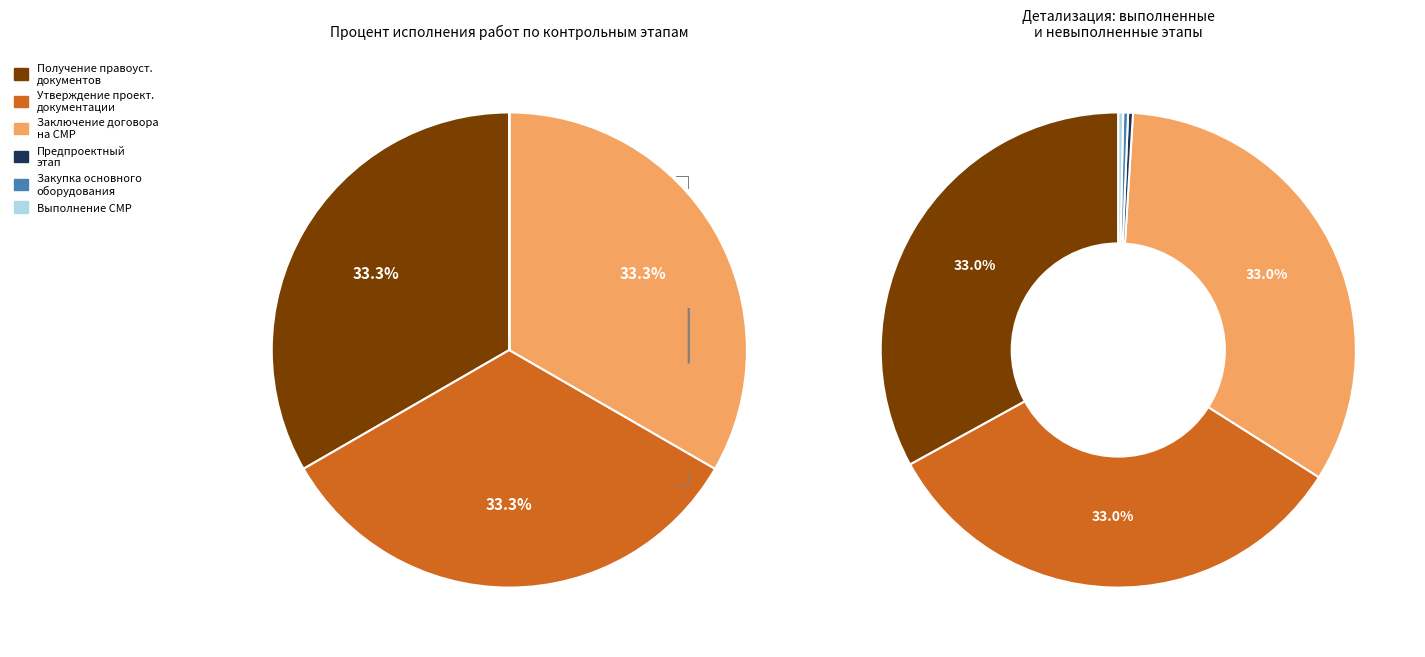

What is the largest slice in the pie chart?

Получение правоустанавливающих документов